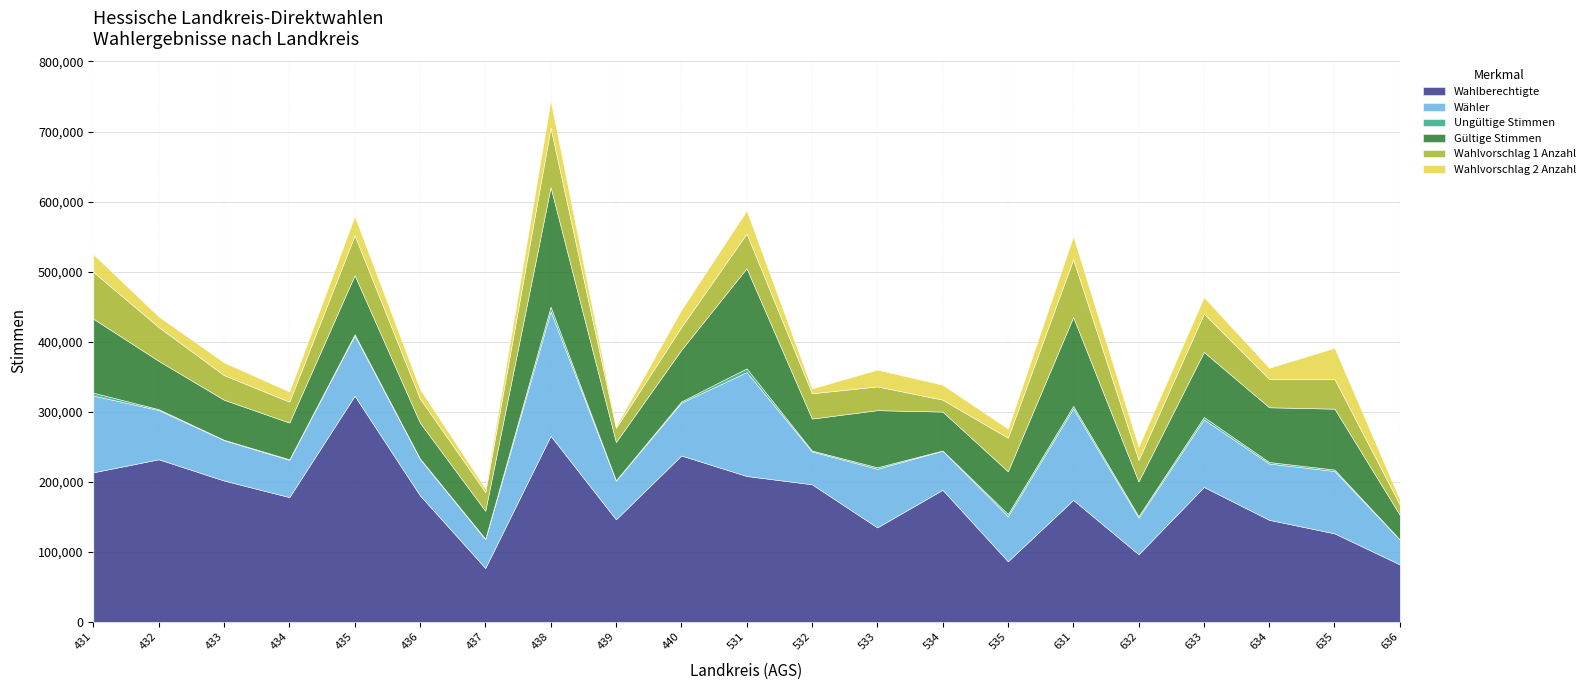

At which category does the chart reach its peak across all series?

435